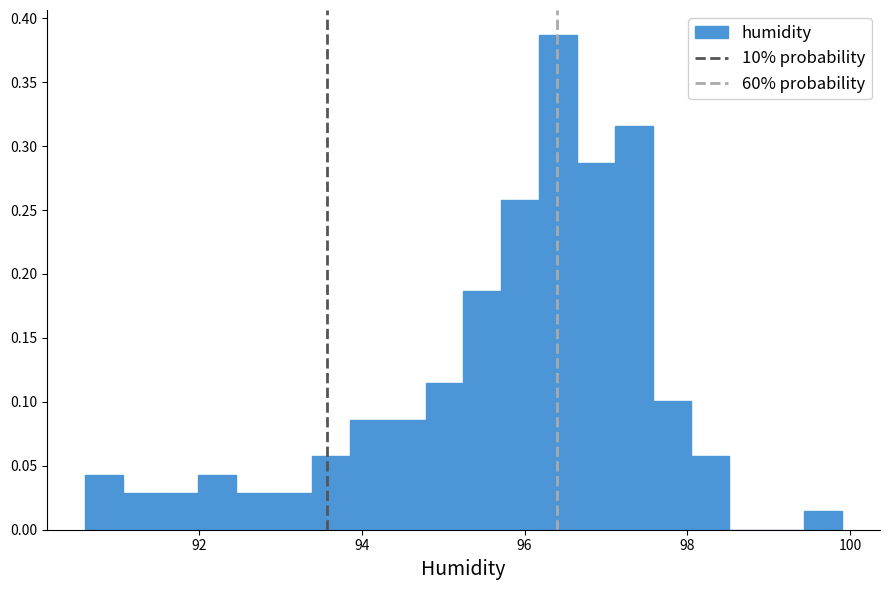

Around what value on the x-axis is the tallest bar? Give the approximate position of its centre, as read against the axis.

96.4